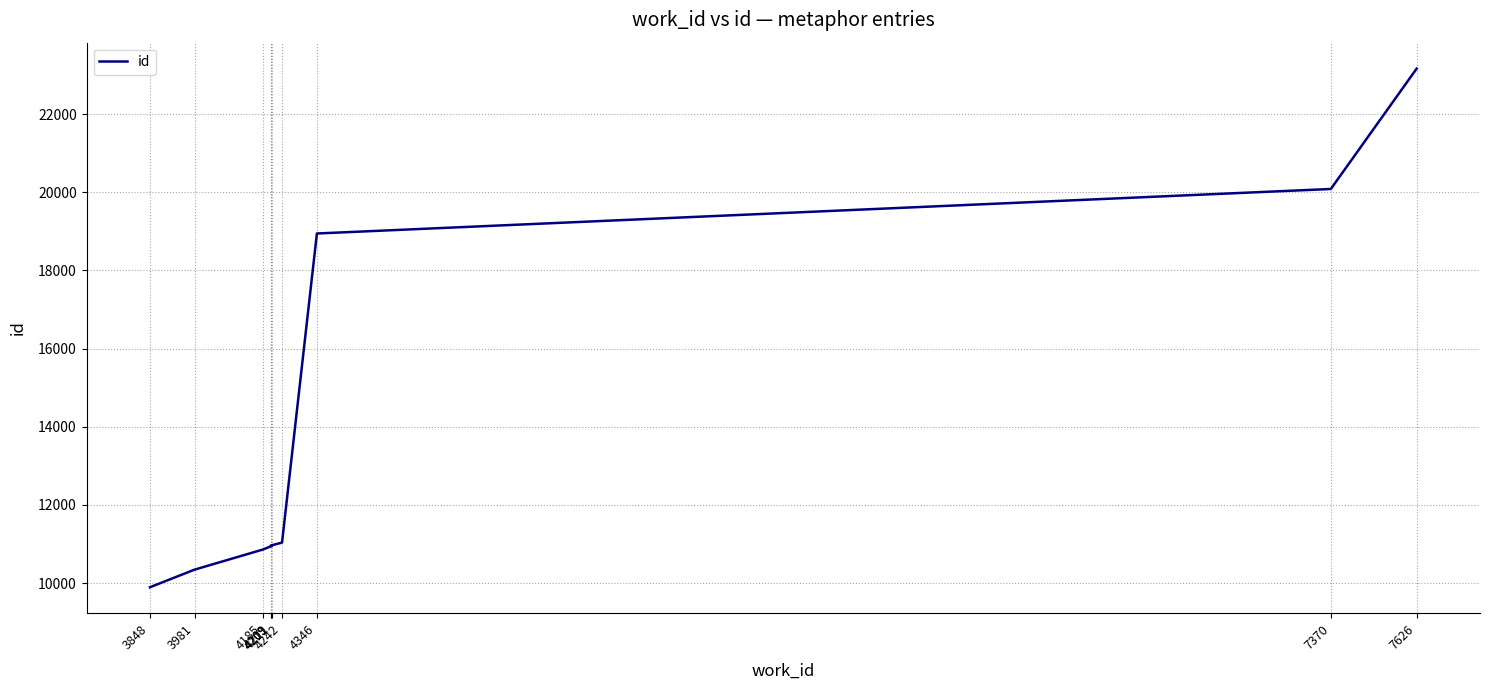

Where does the data first go above 10960?

4242